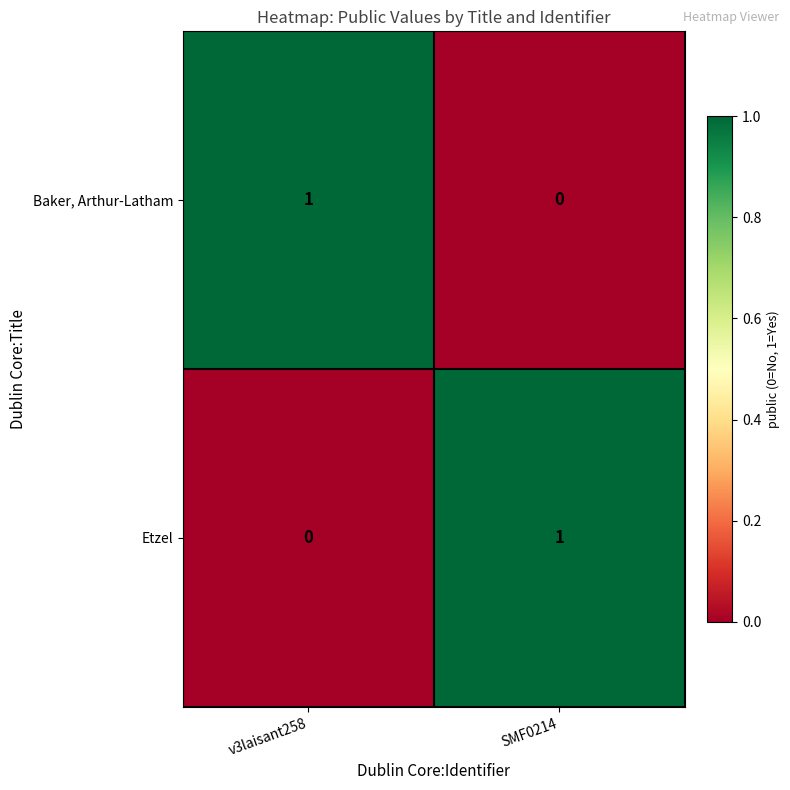

At SMF0214, list the series in order from largest to smallest.

Etzel, Baker, Arthur-Latham